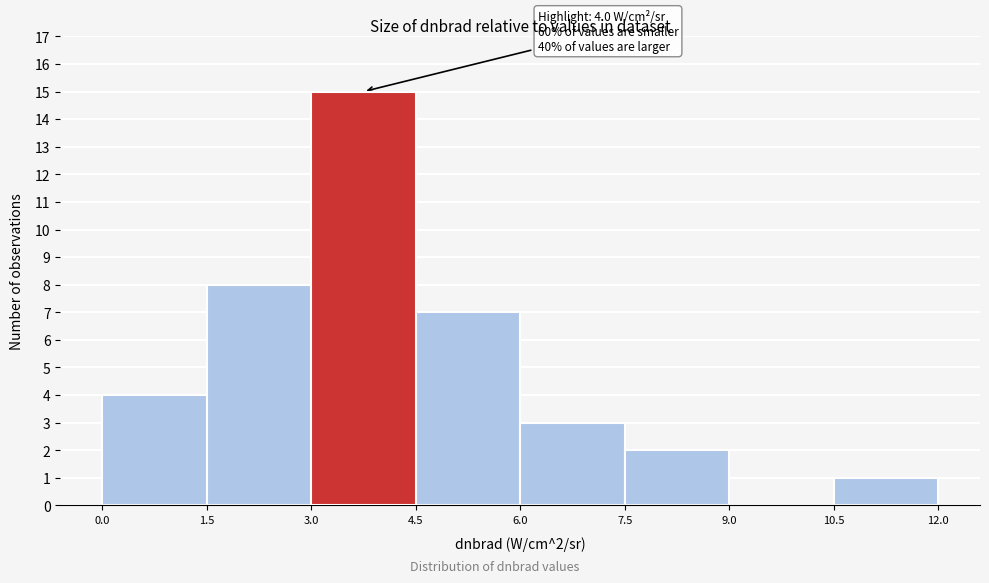

Over which range of the x-axis is the bar tallest?

3.0 to 4.5